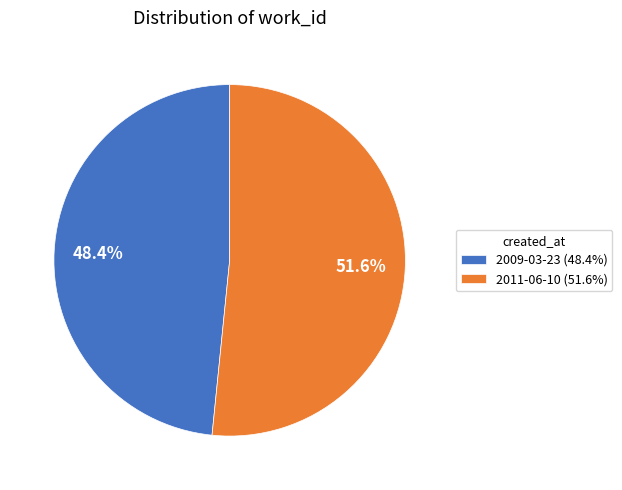

What is the total percentage of 2011-06-10 and 2009-03-23?

100.0%